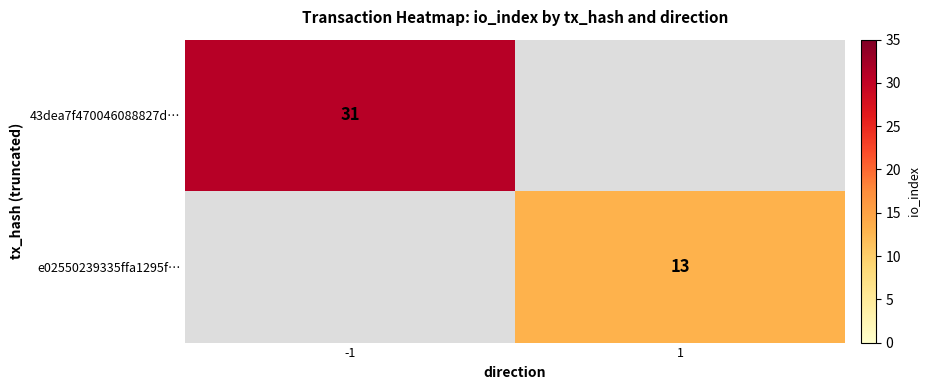

True or false: 43dea7f470046088827d… has a value of 31 at -1.

True